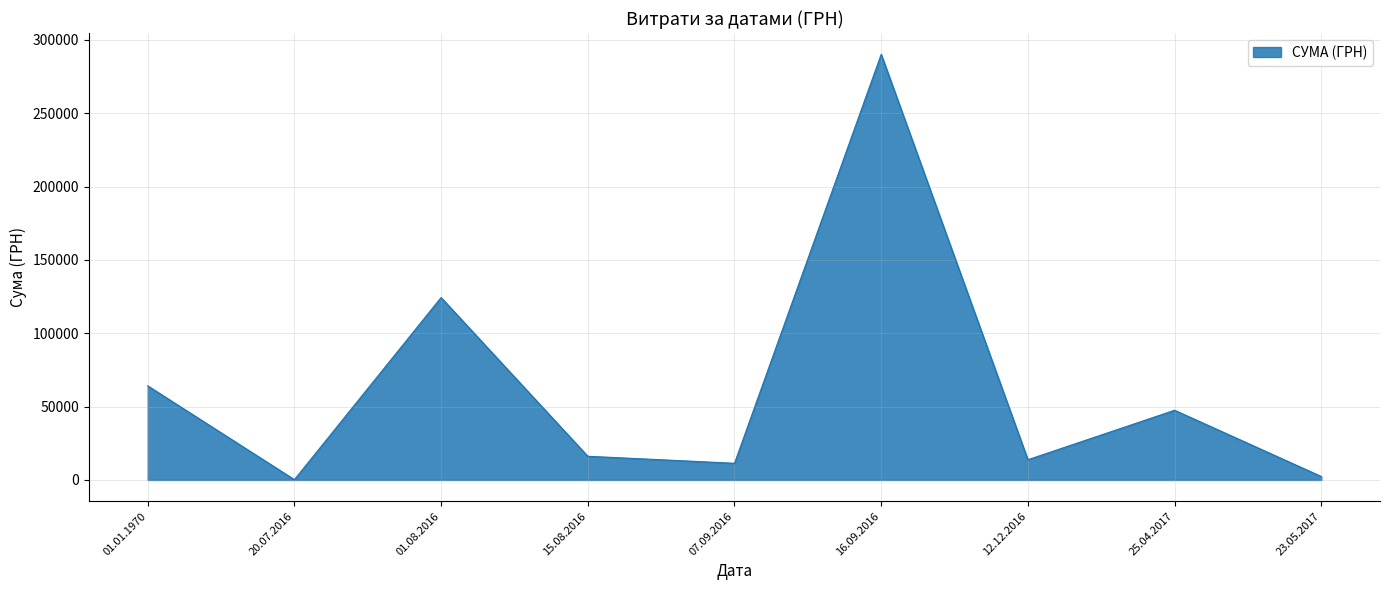

What is the difference between the maximum and second lowest values?

287761.4